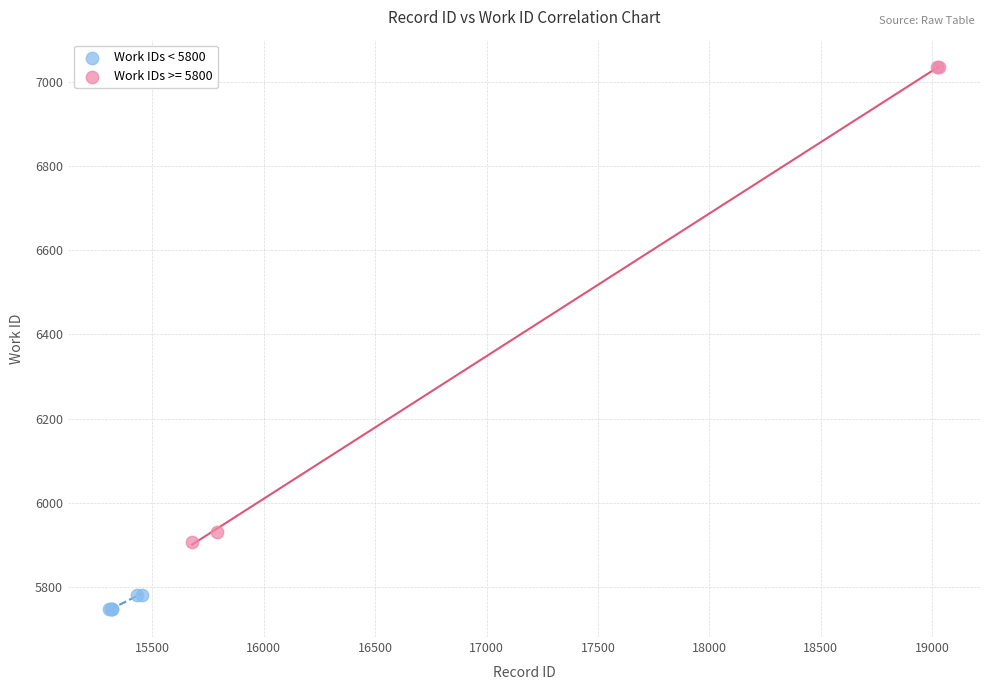

Which series has the largest Y range (max minus min)?

Work IDs >= 5800